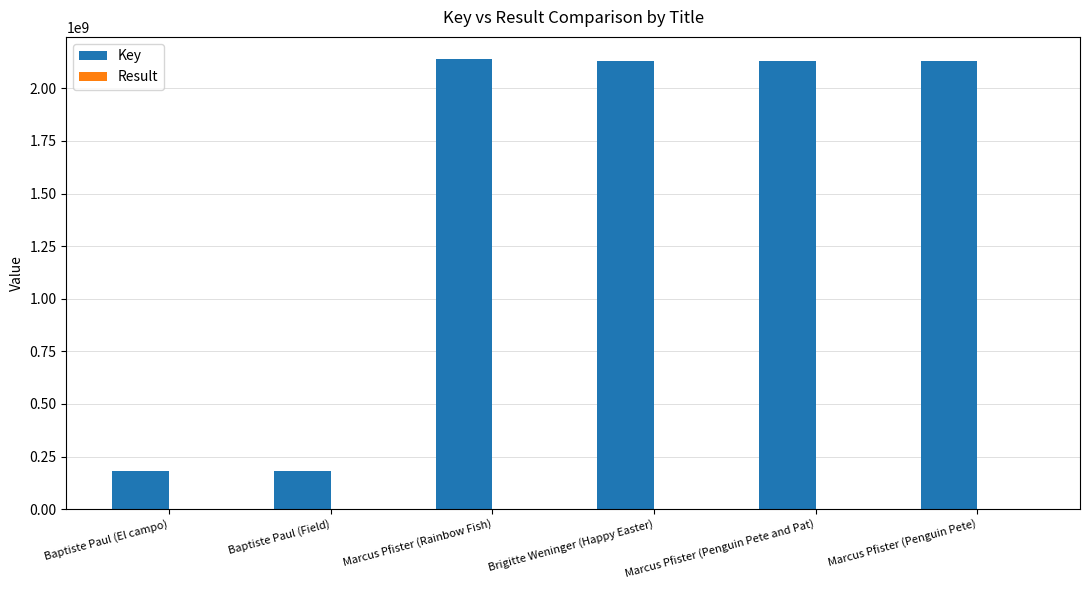

Is it true that Key equals 181366910 at Baptiste Paul (Field)?

True